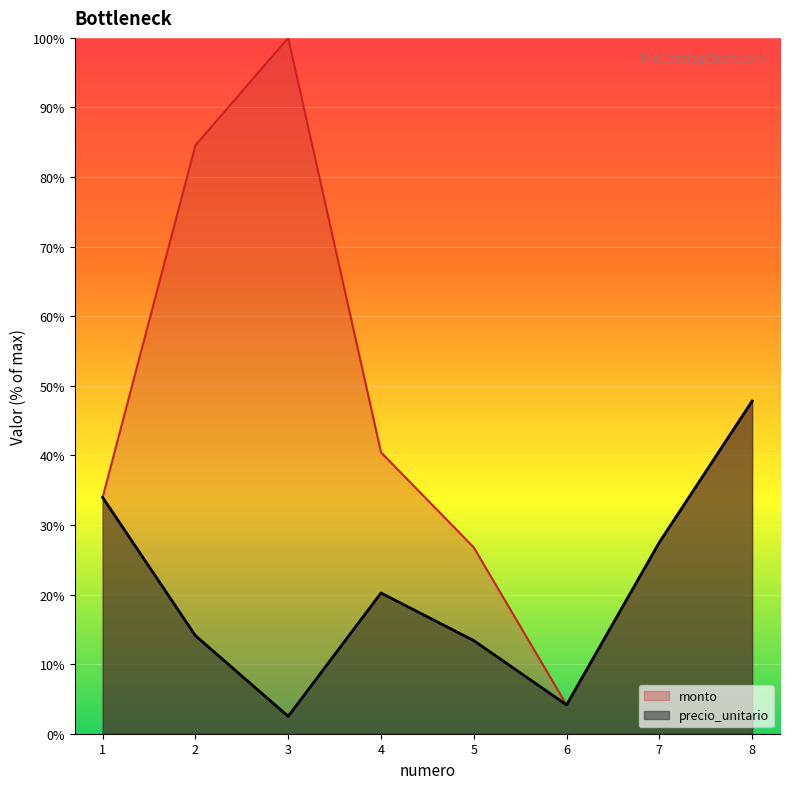

Count the number of categories in the chart.

8